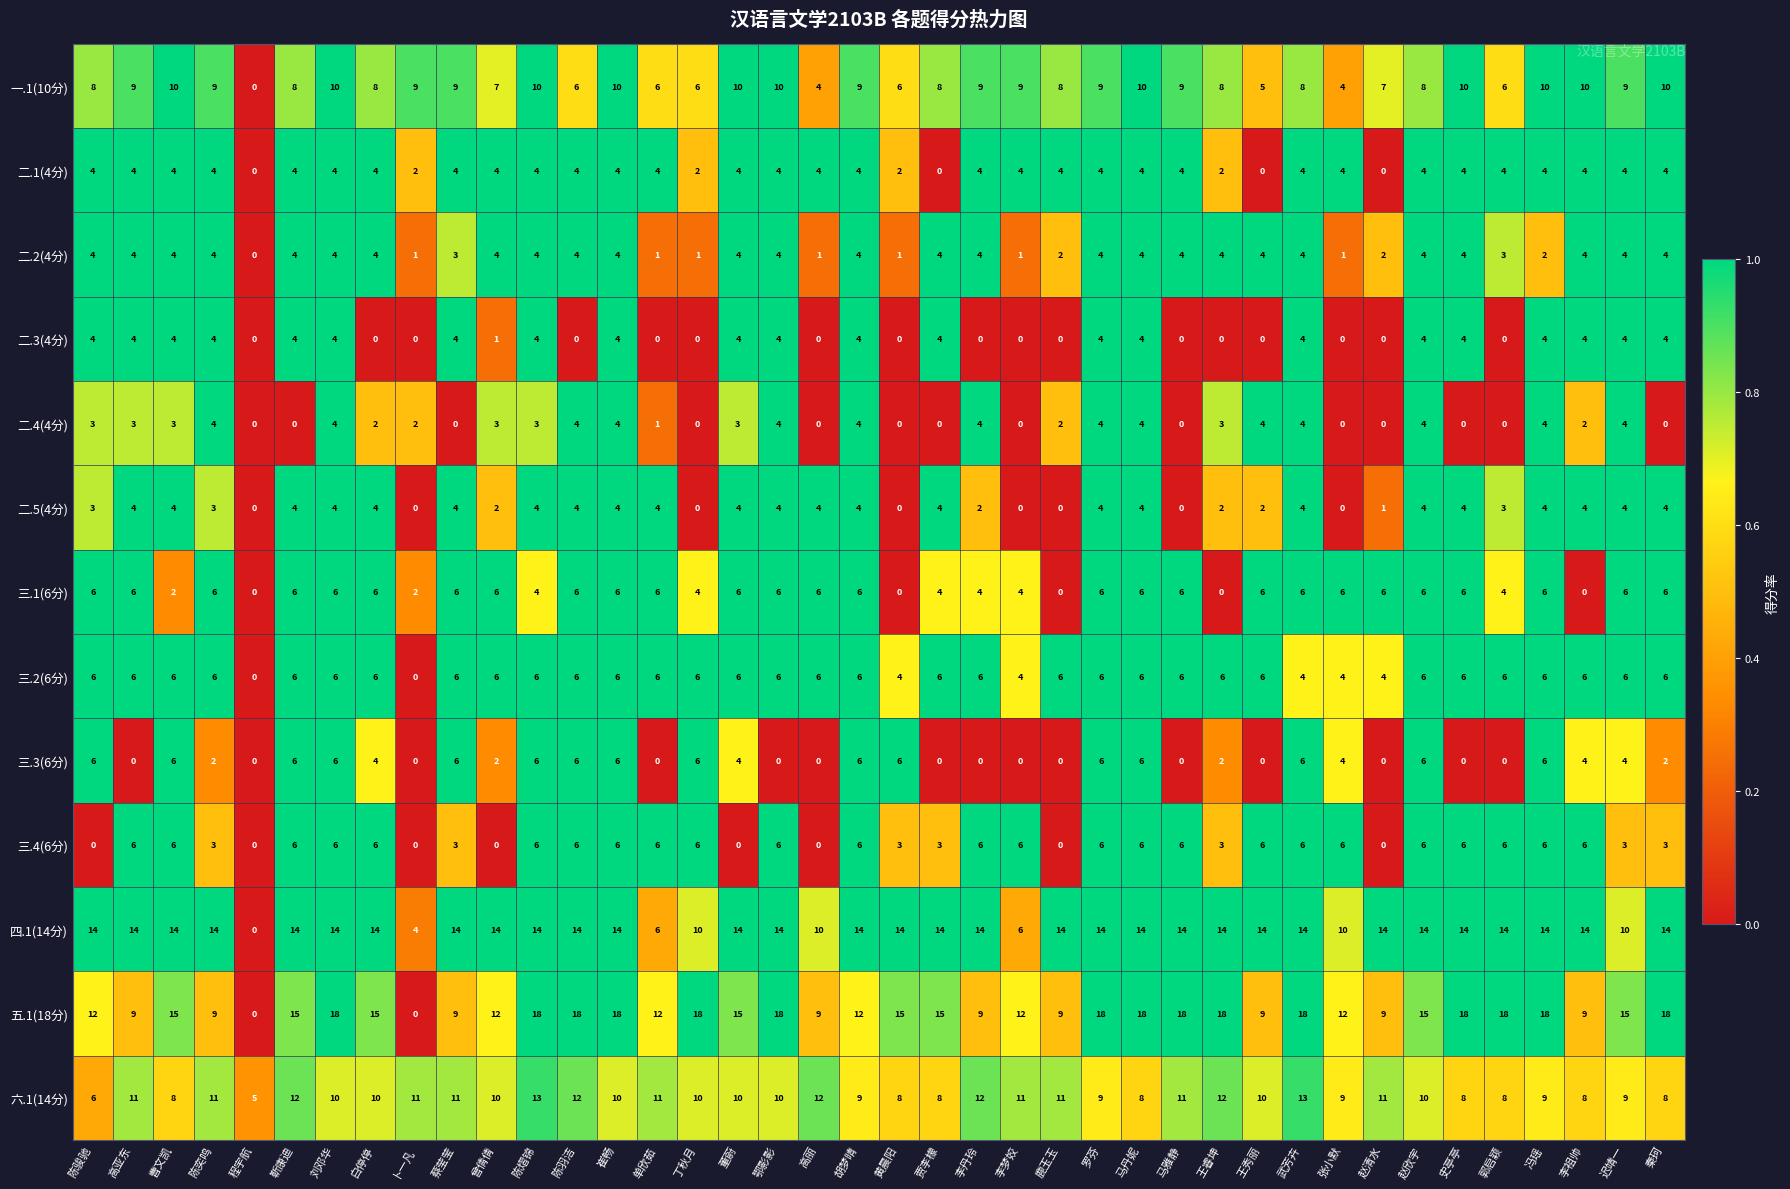

What is the sum of the 二.3(4分) values at 迟靖一 and 靳康迪?

8